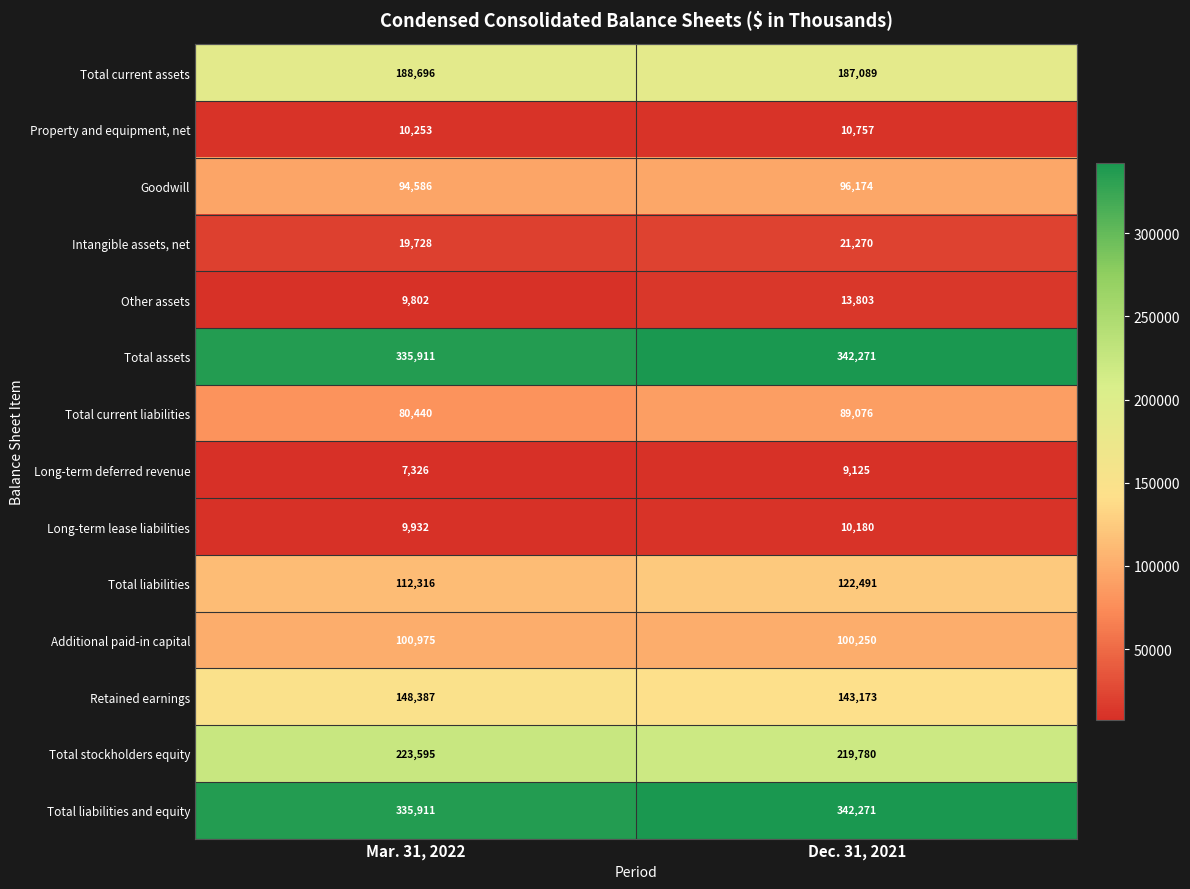

Reading left to right, what are all the values shown in this chart?

Total current assets: Mar. 31, 2022=188696	Dec. 31, 2021=187089
Property and equipment, net: Mar. 31, 2022=10253	Dec. 31, 2021=10757
Goodwill: Mar. 31, 2022=94586	Dec. 31, 2021=96174
Intangible assets, net: Mar. 31, 2022=19728	Dec. 31, 2021=21270
Other assets: Mar. 31, 2022=9802	Dec. 31, 2021=13803
Total assets: Mar. 31, 2022=335911	Dec. 31, 2021=342271
Total current liabilities: Mar. 31, 2022=80440	Dec. 31, 2021=89076
Long-term deferred revenue: Mar. 31, 2022=7326	Dec. 31, 2021=9125
Long-term lease liabilities: Mar. 31, 2022=9932	Dec. 31, 2021=10180
Total liabilities: Mar. 31, 2022=112316	Dec. 31, 2021=122491
Additional paid-in capital: Mar. 31, 2022=100975	Dec. 31, 2021=100250
Retained earnings: Mar. 31, 2022=148387	Dec. 31, 2021=143173
Total stockholders equity: Mar. 31, 2022=223595	Dec. 31, 2021=219780
Total liabilities and equity: Mar. 31, 2022=335911	Dec. 31, 2021=342271